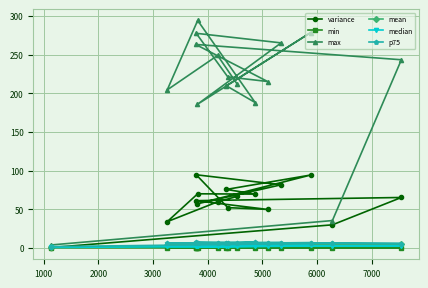

Which series has the largest total across all categories?

max